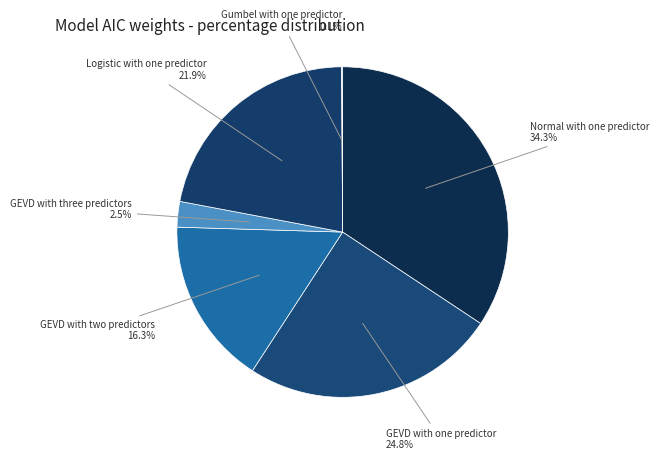

Is it true that GEVD with two predictors is 16% of the pie?

True